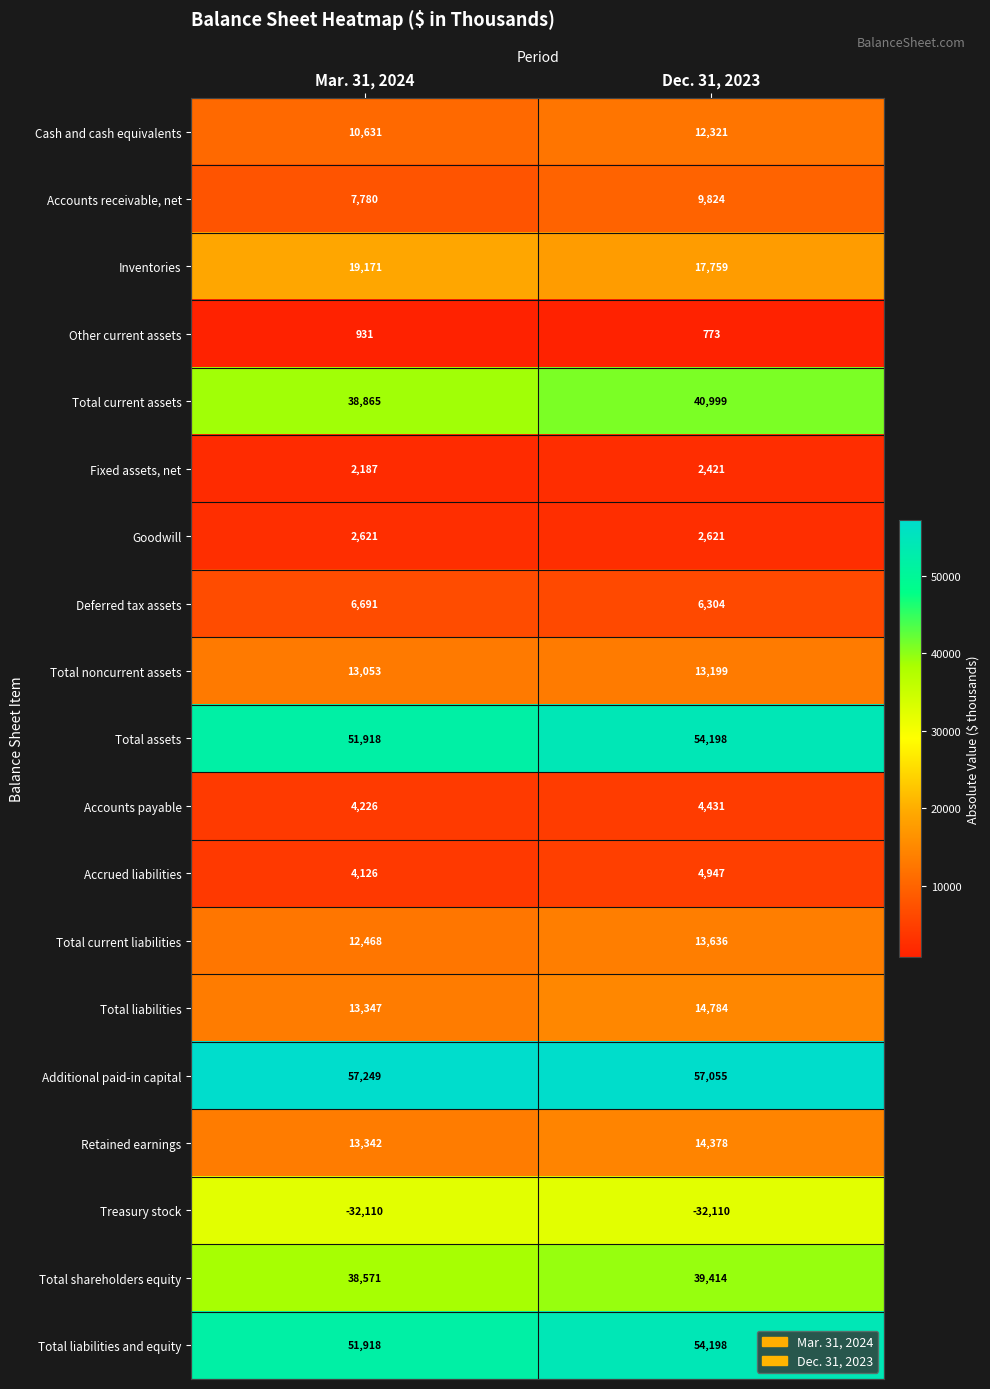

What is the sum of all Total shareholders equity values?

77985